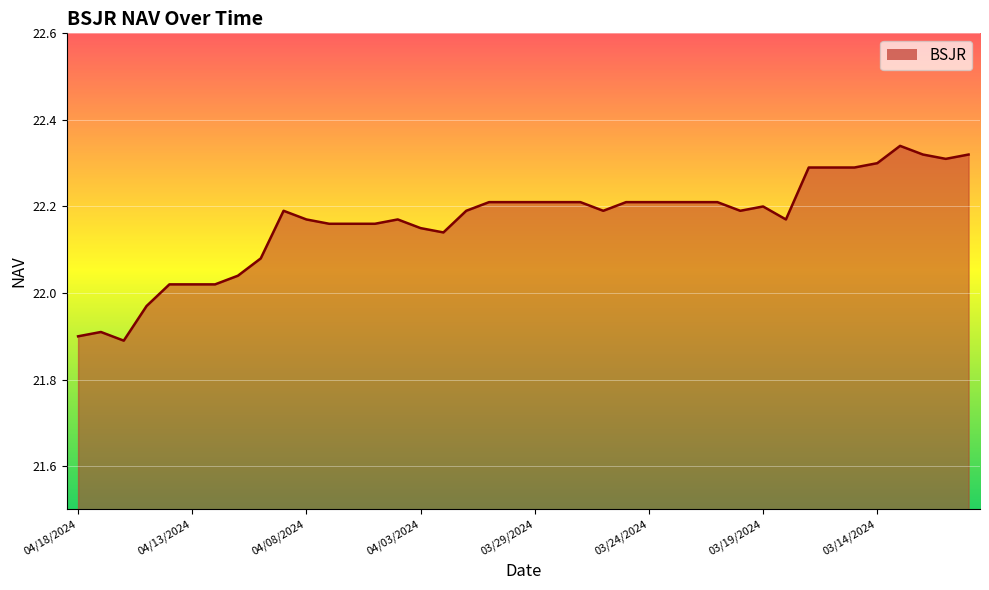

List the labels in order of value, smallest first.

04/16/2024, 04/18/2024, 04/17/2024, 04/15/2024, 04/14/2024, 04/13/2024, 04/12/2024, 04/11/2024, 04/10/2024, 04/02/2024, 04/03/2024, 04/07/2024, 04/06/2024, 04/05/2024, 04/08/2024, 04/04/2024, 03/18/2024, 04/09/2024, 04/01/2024, 03/26/2024, 03/20/2024, 03/19/2024, 03/31/2024, 03/30/2024, 03/29/2024, 03/28/2024, 03/27/2024, 03/25/2024, 03/24/2024, 03/23/2024, 03/22/2024, 03/21/2024, 03/17/2024, 03/16/2024, 03/15/2024, 03/14/2024, 03/11/2024, 03/12/2024, 03/10/2024, 03/13/2024